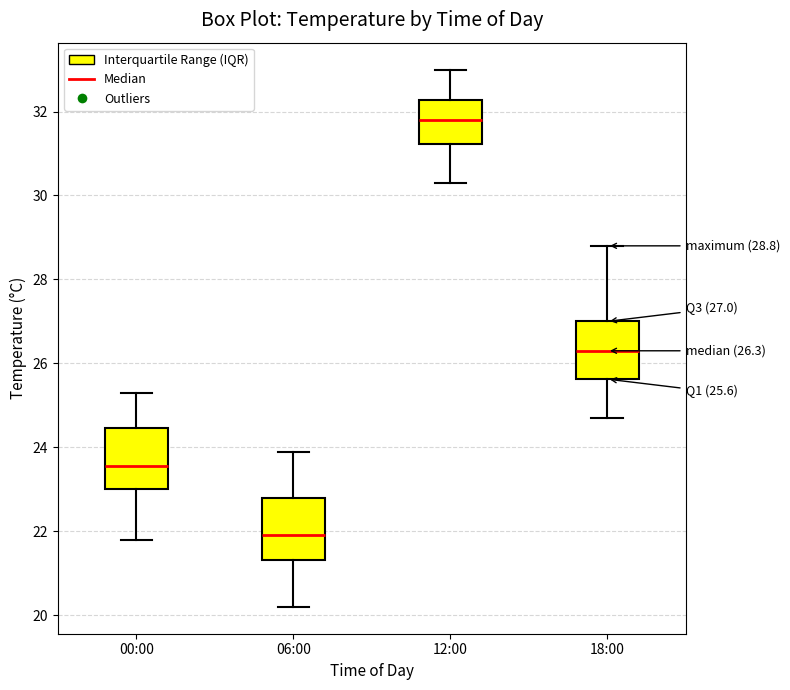

Which box has the highest median line?

12:00